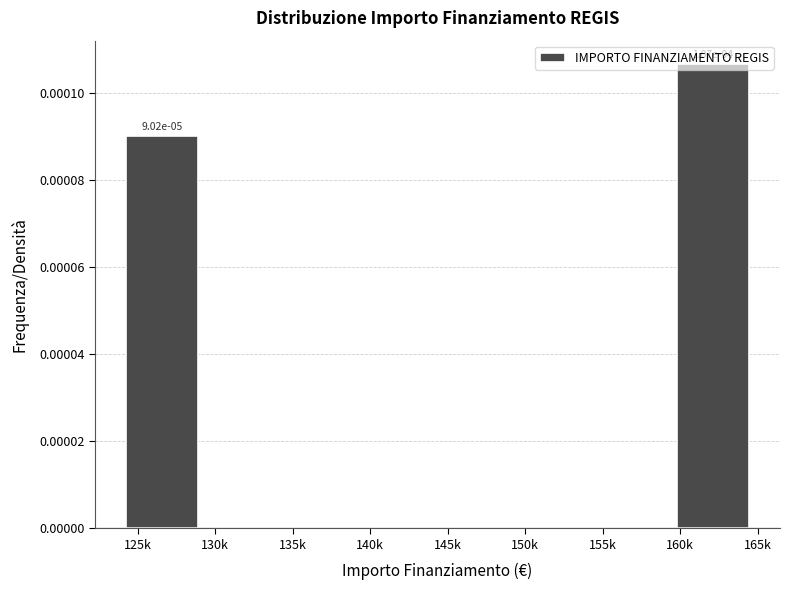

The value at 155k is 0.0. True or false?

True